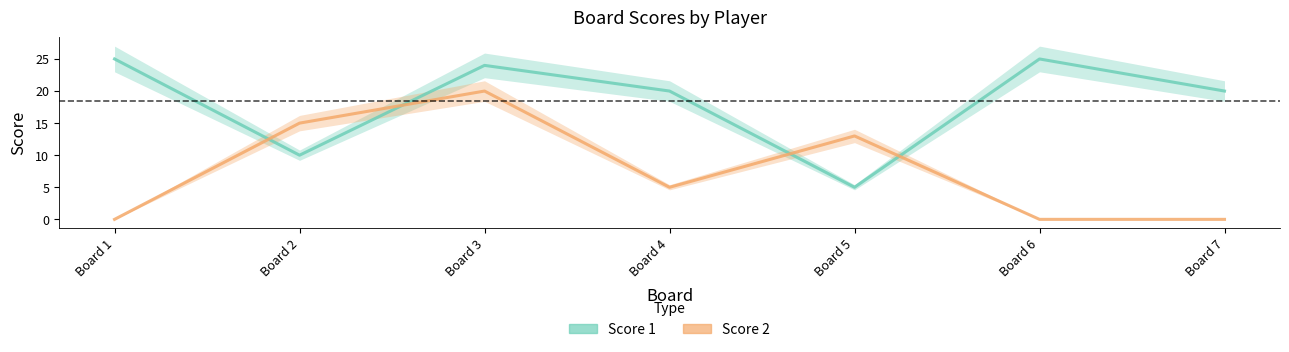

Between Board 3 and Board 5, which series saw the biggest shift?

Score 1